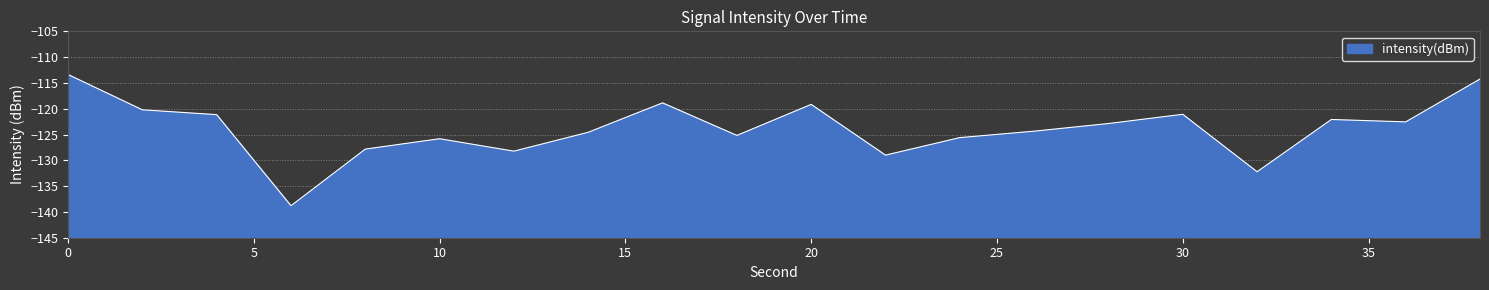

What is the approximate value at 26?

-124.3